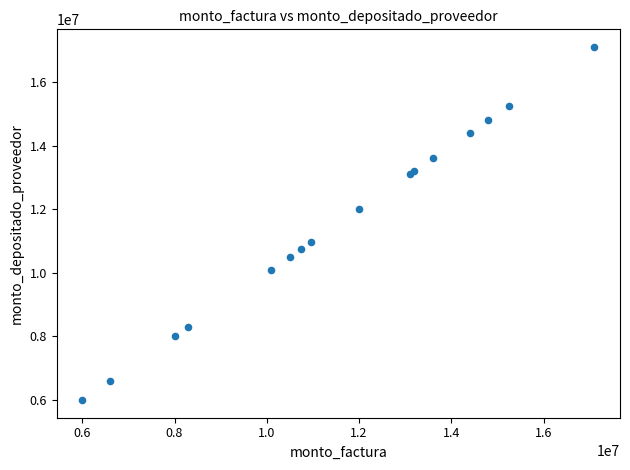

What Y value in the scatter plot is closest to 11550000?

12000000